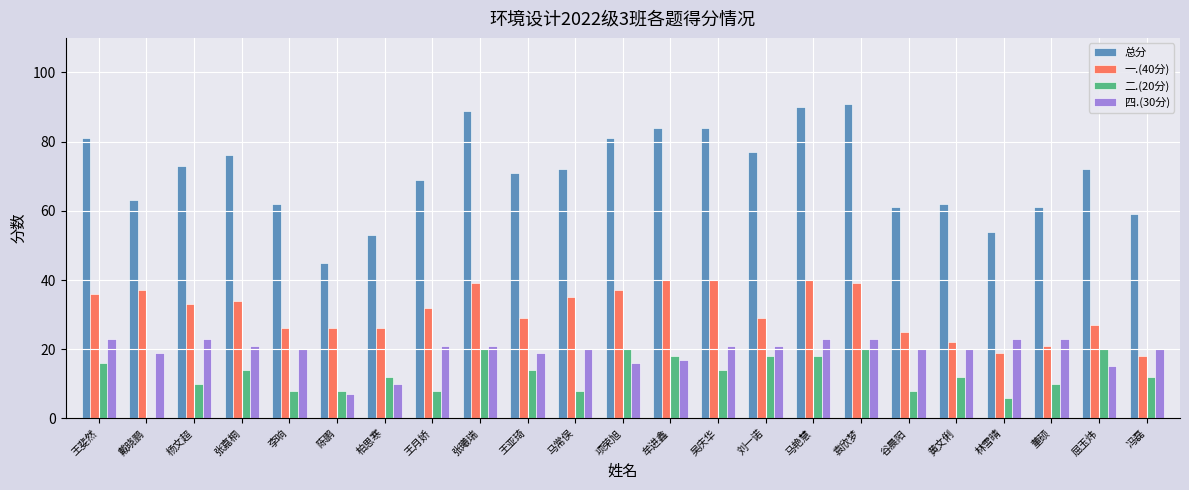

What is the difference between the 四.(30分) values at 王亚琦 and 黄文俐?

1